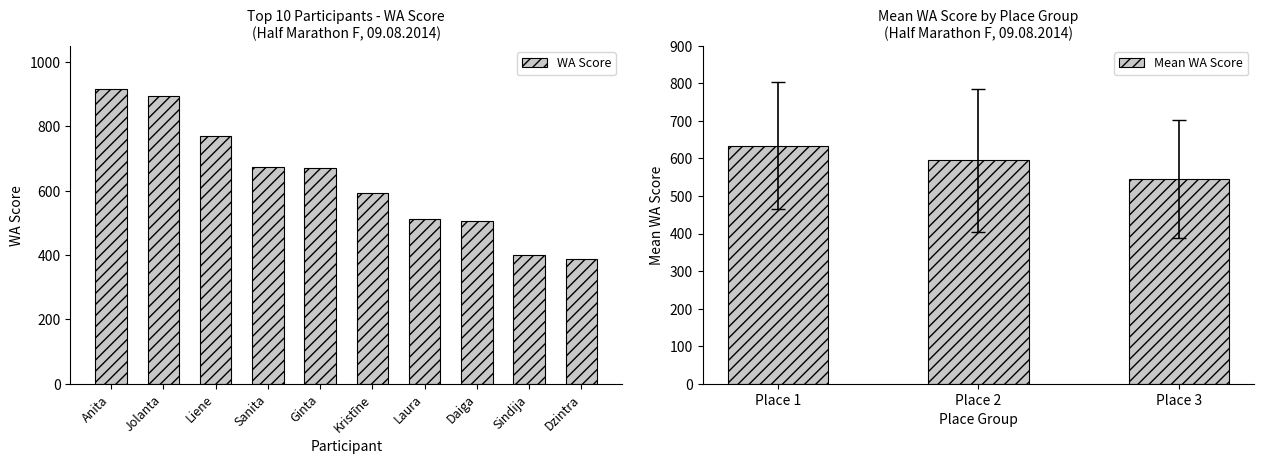

What is the sum of all WA Score values?

6324